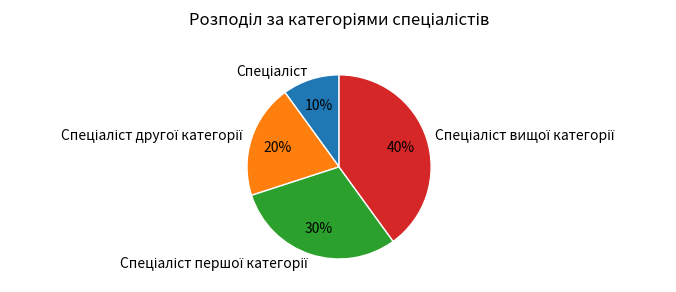

To the nearest percent, what is the difference between the largest and smallest slice percentages?

30%